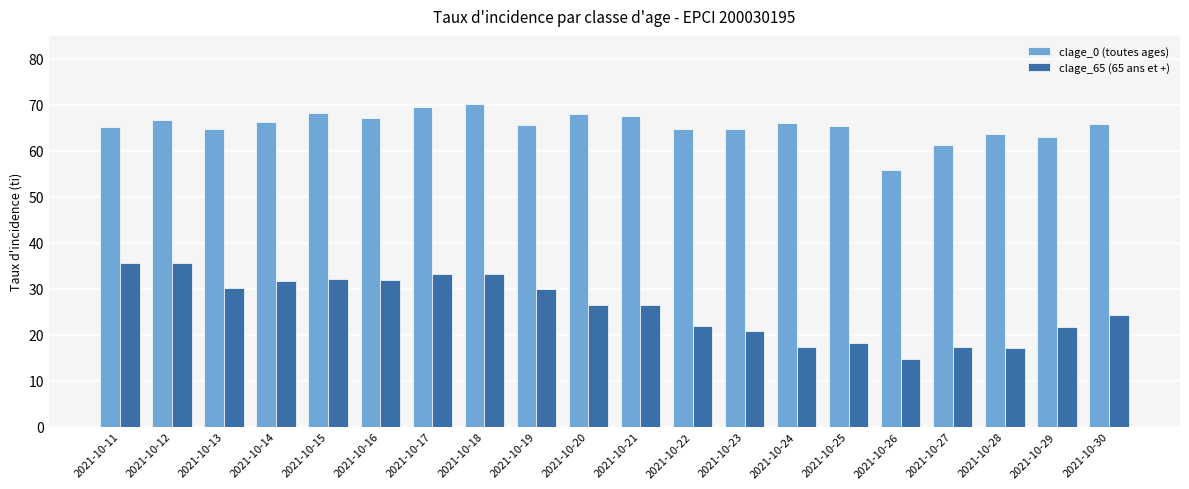

Which series has the widest spread of values?

clage_65 (65 ans et +)